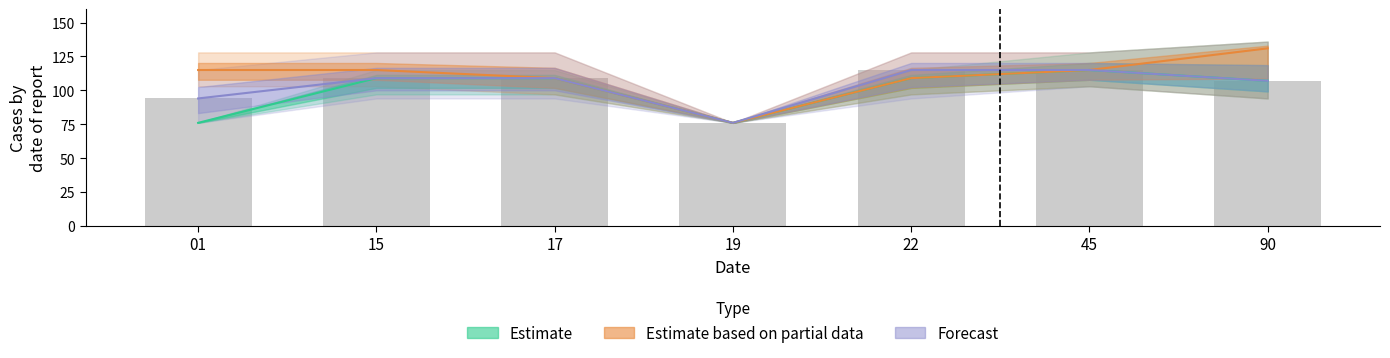

Rank the series at 22 from highest to lowest value.

Forecast, Estimate, Estimate based on partial data